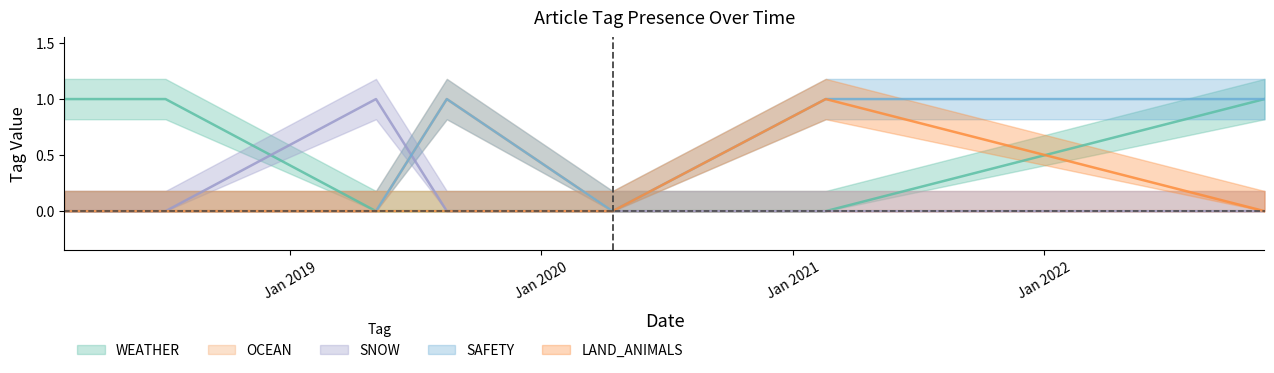

Between Jan 2020 and Jan 2021, which series saw the biggest shift?

OCEAN